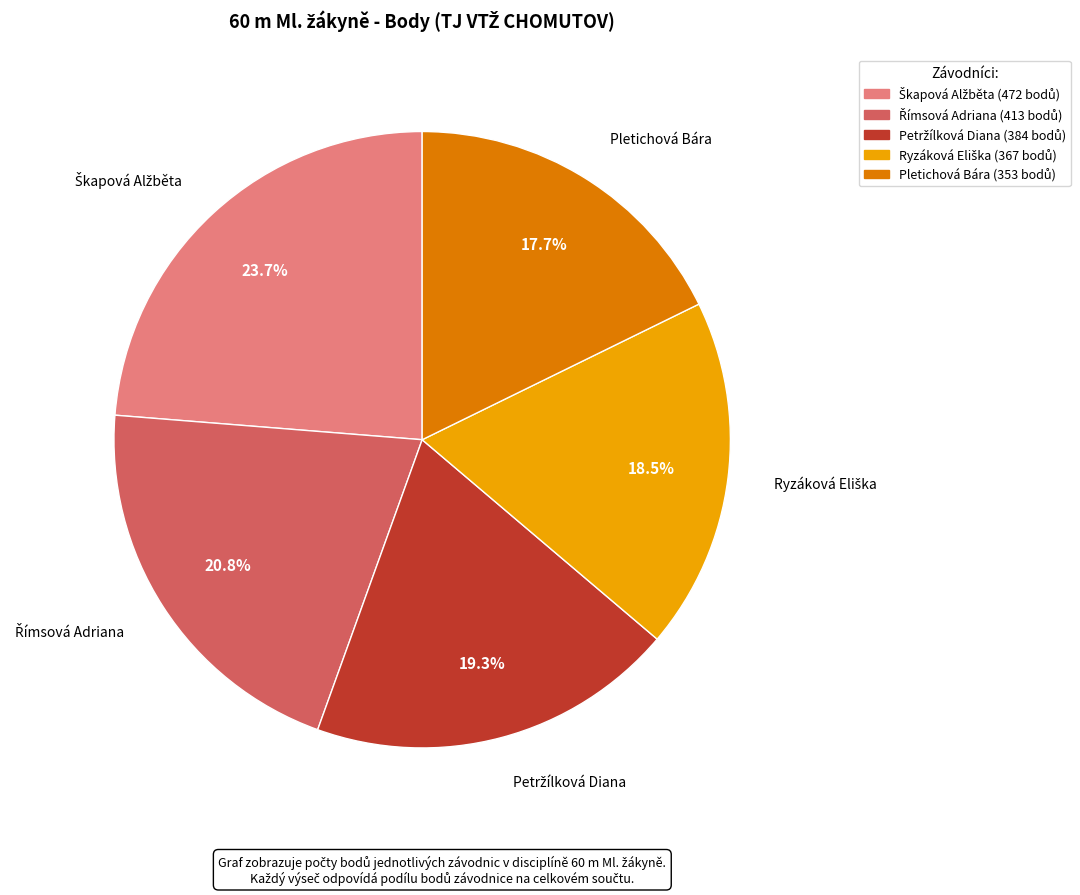

Which category has the smallest portion of the pie?

Pletichová Bára